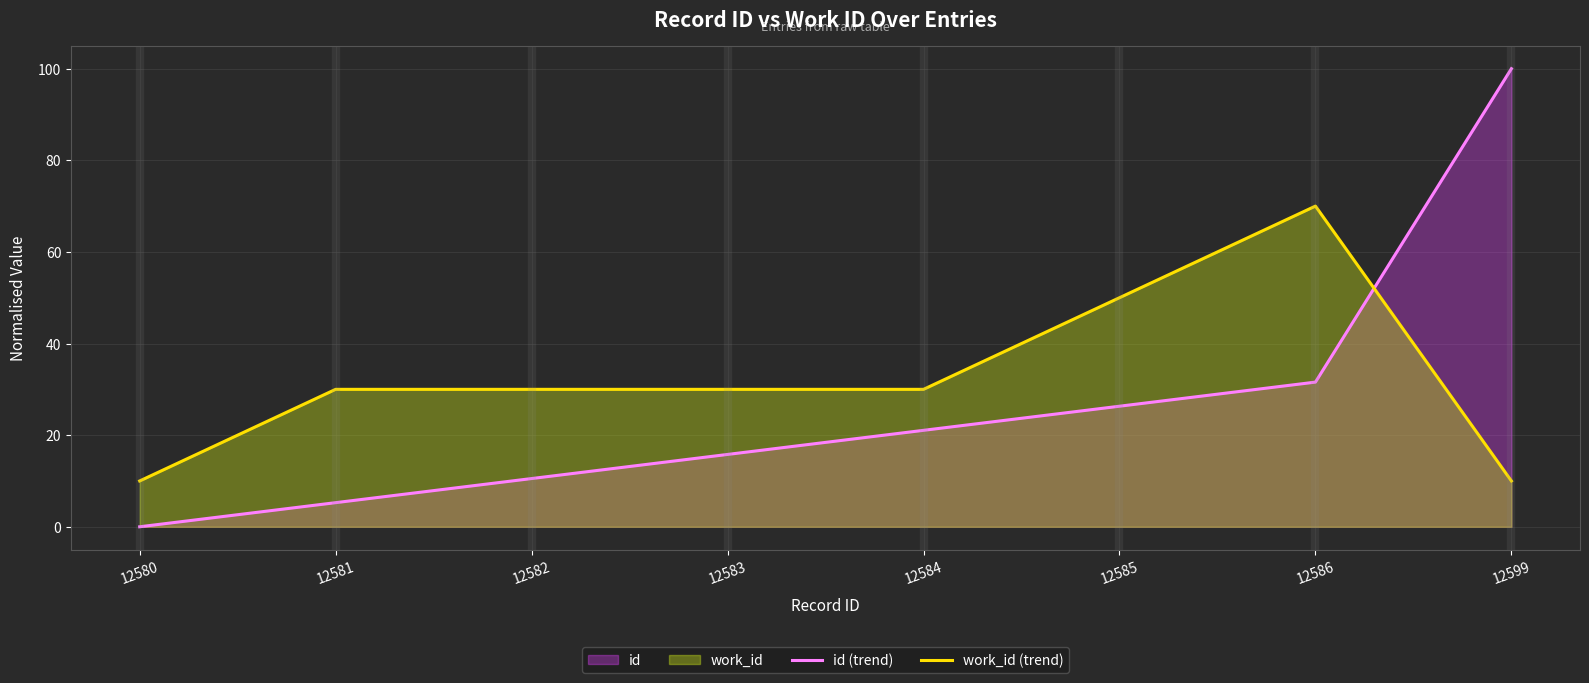

Reading right to left, extract all data points from this chart.

id (trend): 12599=100.0	12586=31.6	12585=26.3	12584=21.1	12583=15.8	12582=10.5	12581=5.3	12580=0.0
work_id (trend): 12599=10.0	12586=70.0	12585=50.0	12584=30.0	12583=30.0	12582=30.0	12581=30.0	12580=10.0